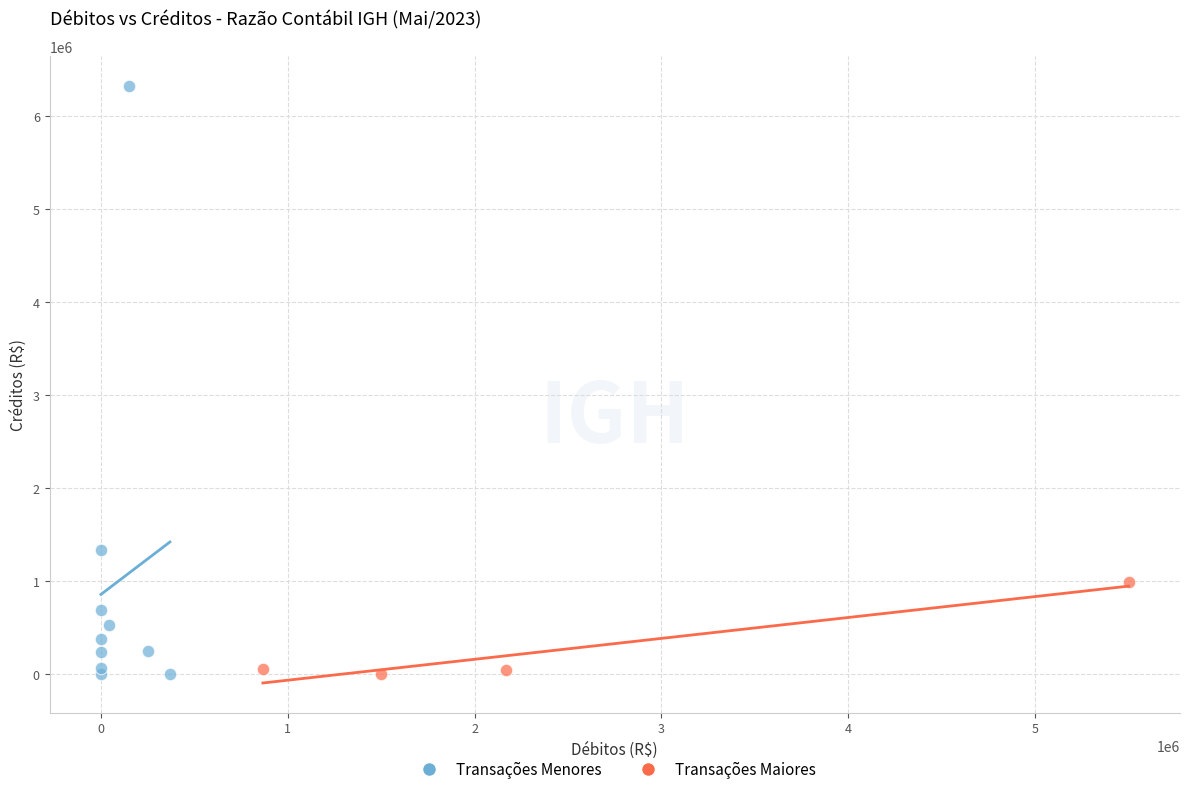

What are all the series names shown in the legend?

Transações Menores, Transações Maiores